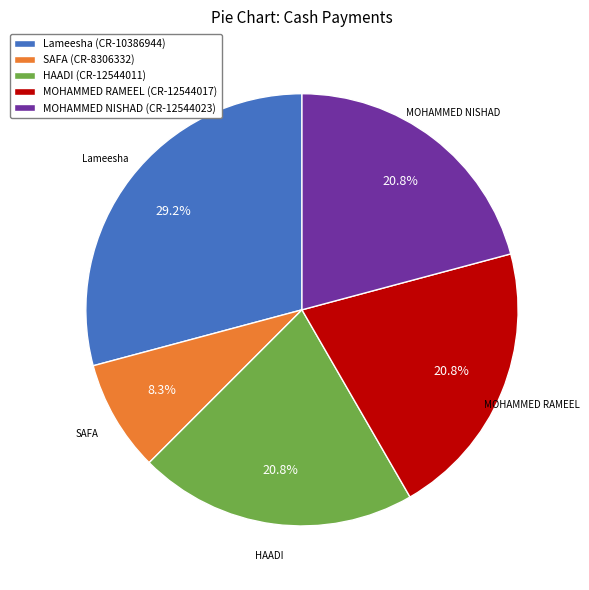

What percentage is the HAADI (CR-12544011) slice, to the nearest percent?

21%